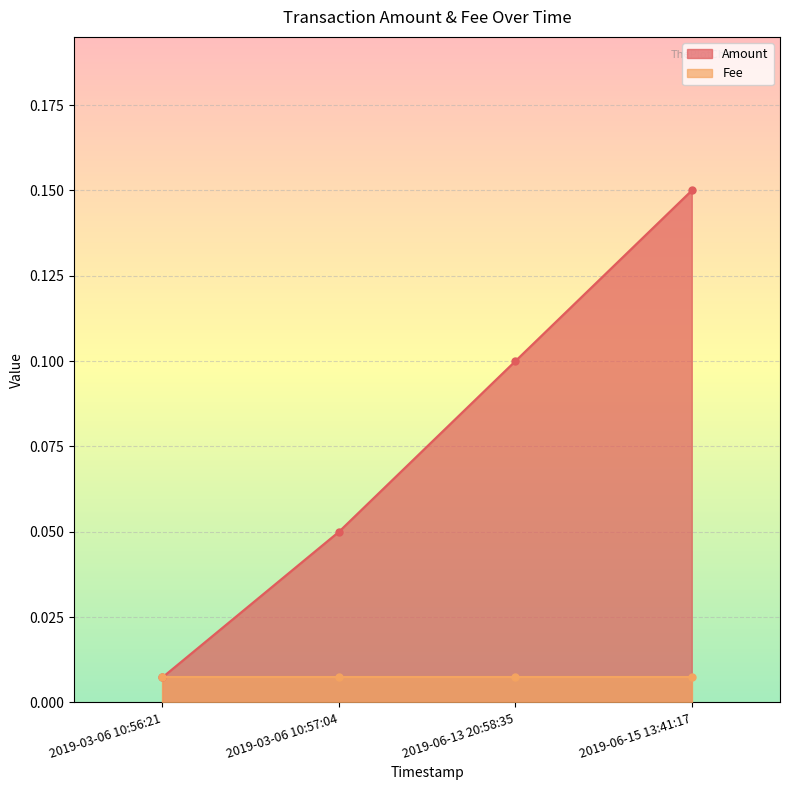

Which category has the highest value in the Amount series?

2019-06-15 13:41:17